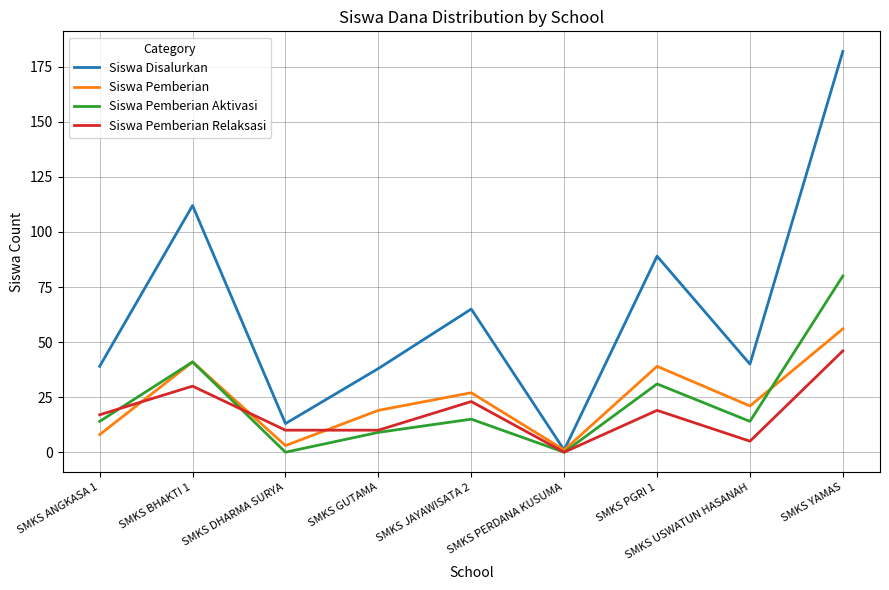

Reading right to left, what are all the values shown in this chart?

Siswa Disalurkan: 182	40	89	1	65	38	13	112	39
Siswa Pemberian: 56	21	39	1	27	19	3	41	8
Siswa Pemberian Aktivasi: 80	14	31	0	15	9	0	41	14
Siswa Pemberian Relaksasi: 46	5	19	0	23	10	10	30	17